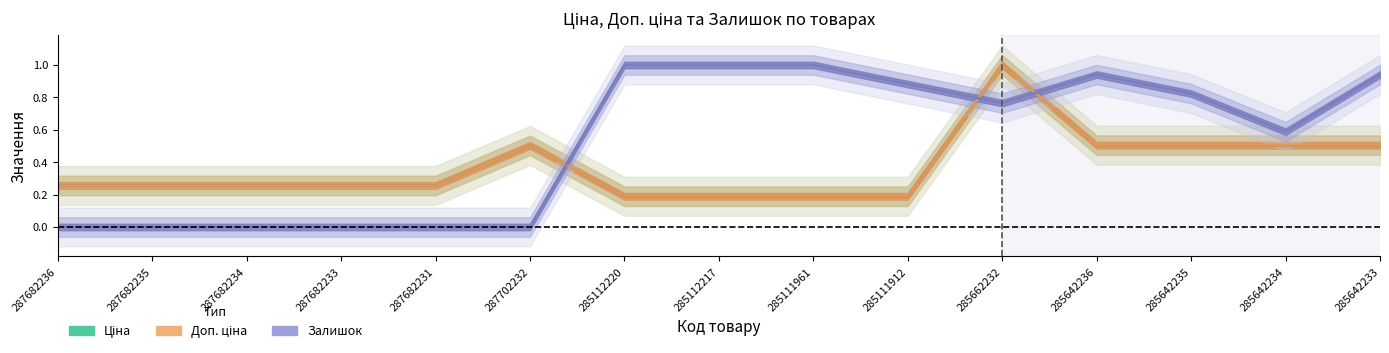

Is the value of Доп. ціна at 287702232 greater than the value of Залишок at 285642235?

No